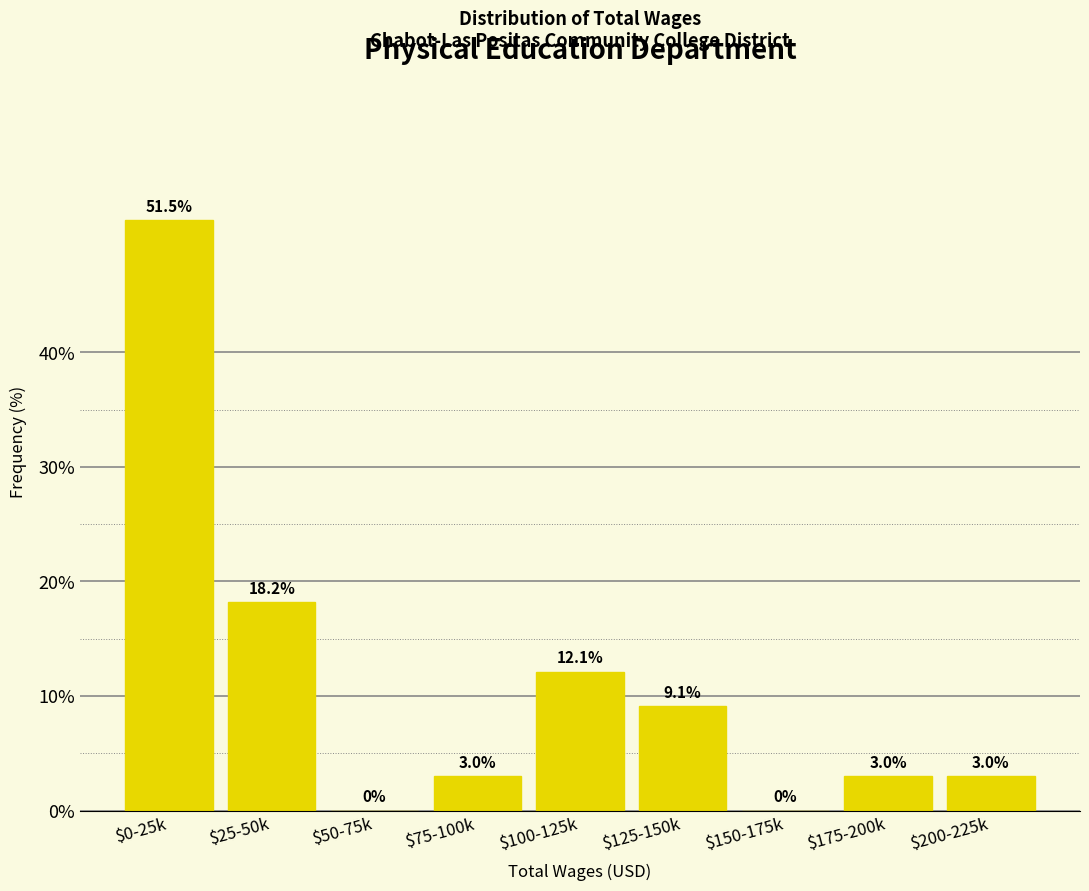

At which label is the value closest to 25?

$25-50k